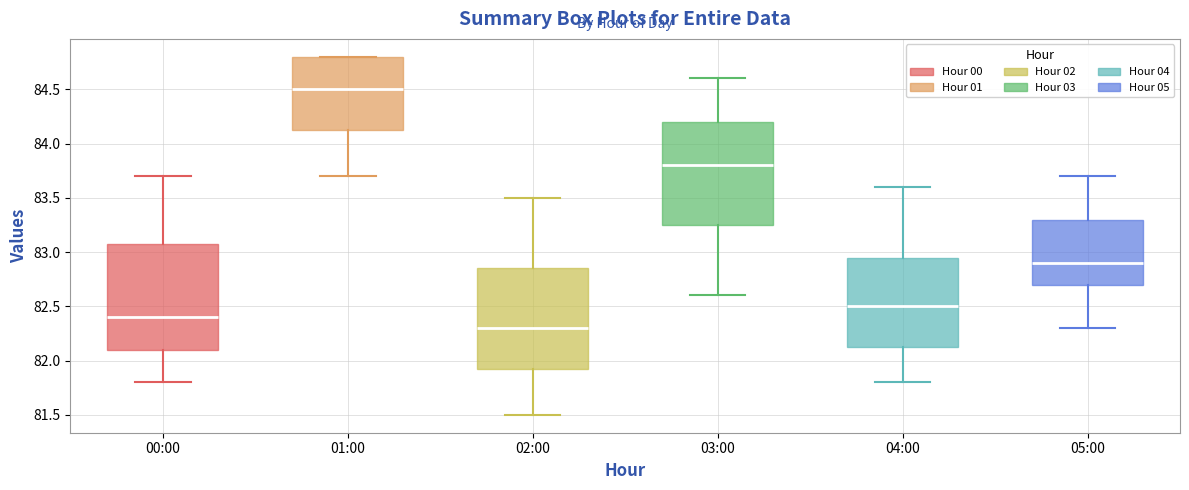

Reading left to right, read every box against the y-axis: the position of its median line, the range the box covers, and the ends of its whiskers. The values are not printed on the chart, so give them approximately, as read against the axis.

00:00: median 82.40, box 82.10 to 83.10, whiskers 81.80 to 83.70
01:00: median 84.50, box 84.15 to 84.80, whiskers 83.70 to 84.80
02:00: median 82.30, box 81.95 to 82.85, whiskers 81.50 to 83.50
03:00: median 83.80, box 83.25 to 84.20, whiskers 82.60 to 84.60
04:00: median 82.50, box 82.15 to 82.95, whiskers 81.80 to 83.60
05:00: median 82.90, box 82.70 to 83.30, whiskers 82.30 to 83.70